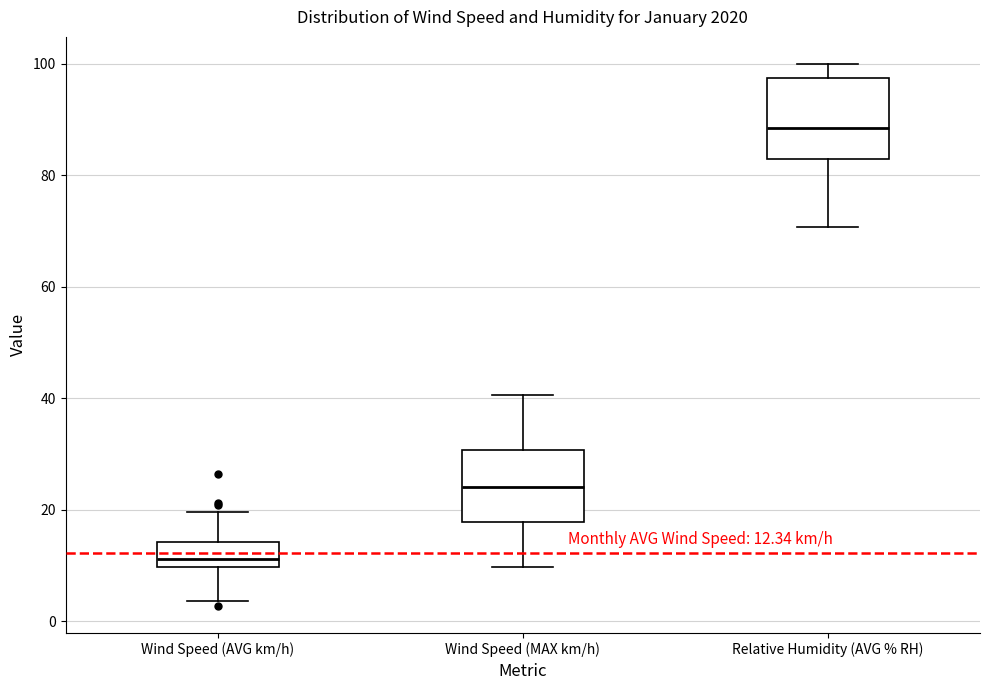

Which box's median line is the highest?

Relative Humidity (AVG % RH)